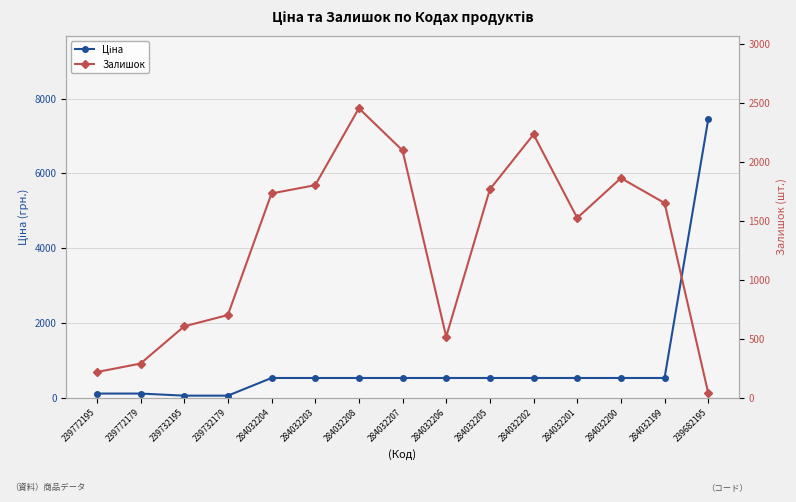

True or false: Залишок and Ціна intersect in this chart.

True